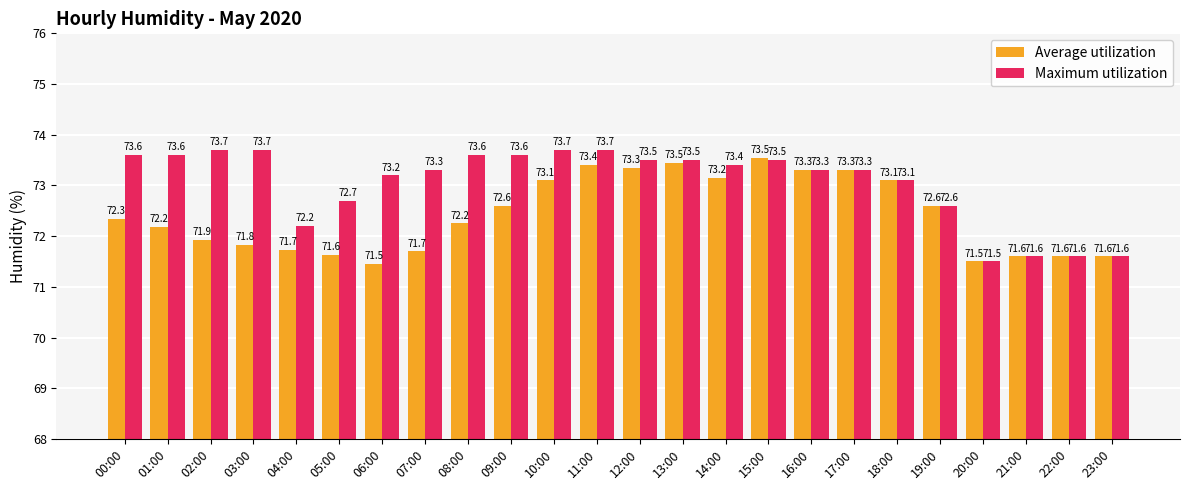

Rank the series by their maximum value, from lowest to highest.

Average utilization, Maximum utilization